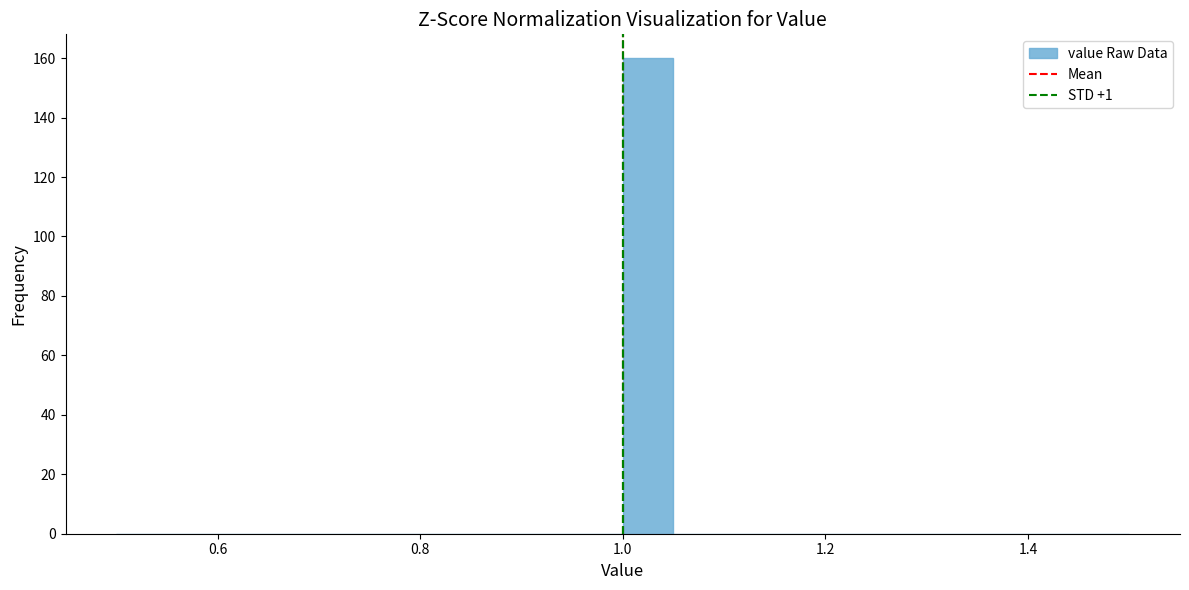

Read against the x-axis, roughly where is the centre of the tallest bar?

1.02